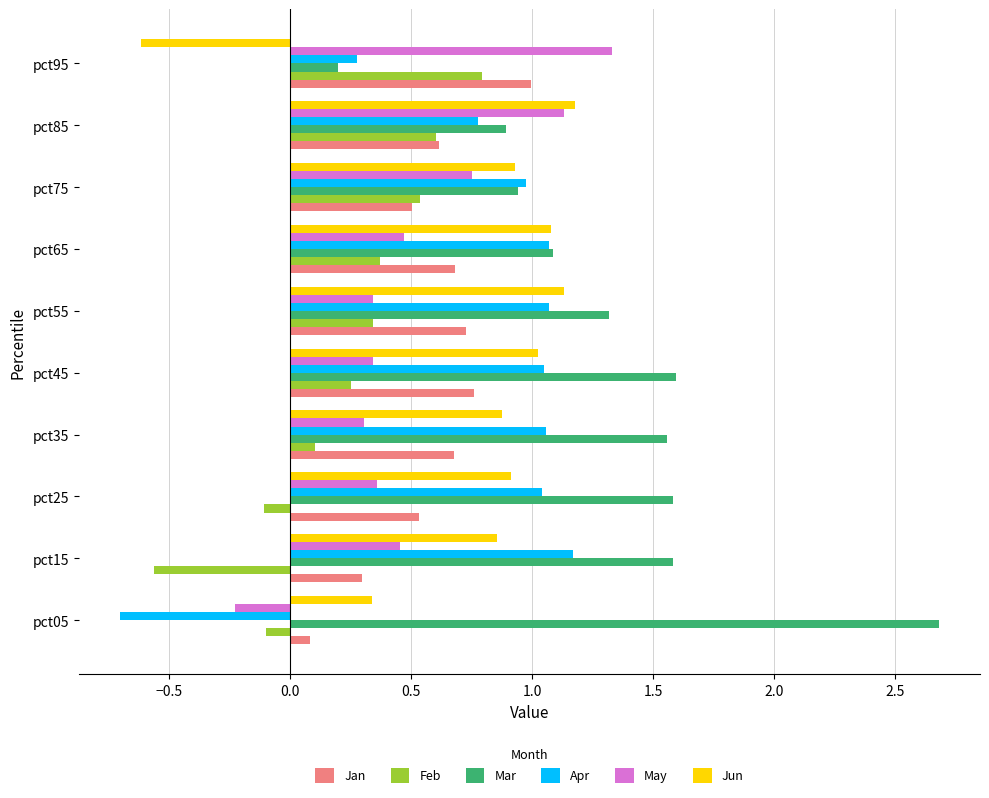

At which label does Feb reach its peak?

pct95